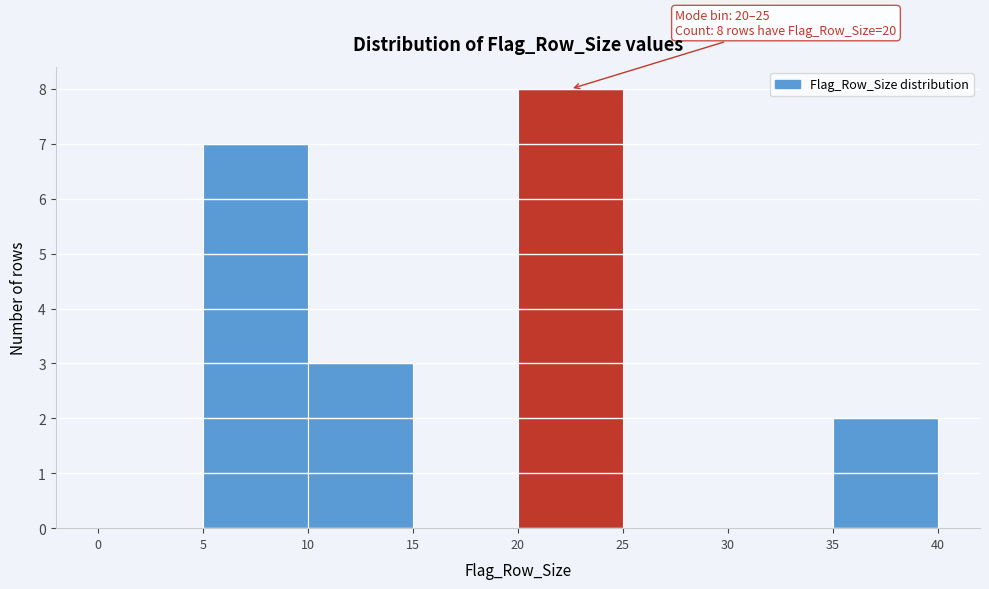

Over which range of the x-axis is the bar tallest?

20 to 25